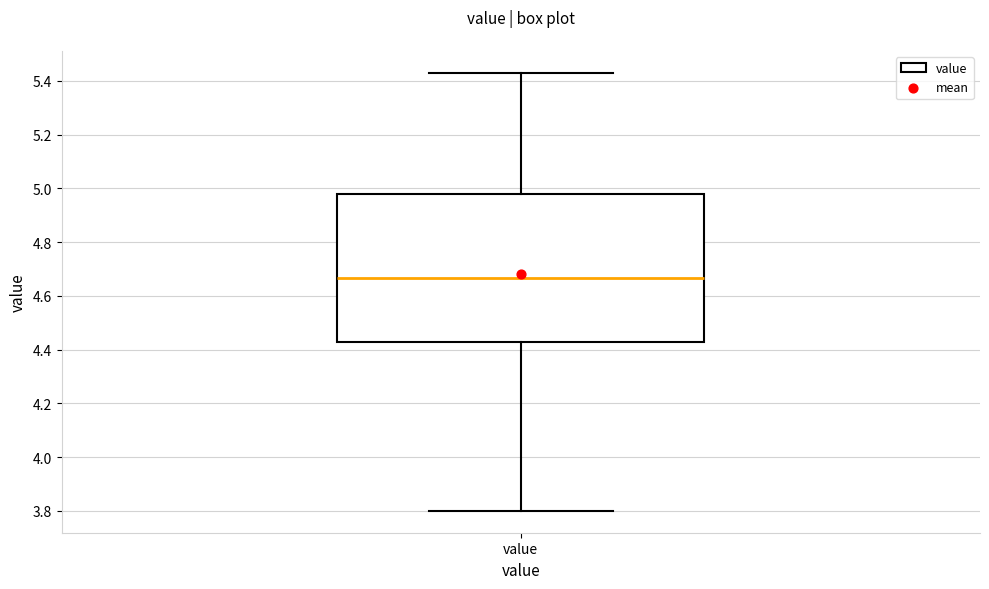

Read this box plot against the y-axis: the position of the median line, the range covered by the box, and the ends of both whiskers. The values are not printed on the chart, so give them approximately, as read against the axis.

median 4.66, box 4.44 to 4.98, whiskers 3.80 to 5.44